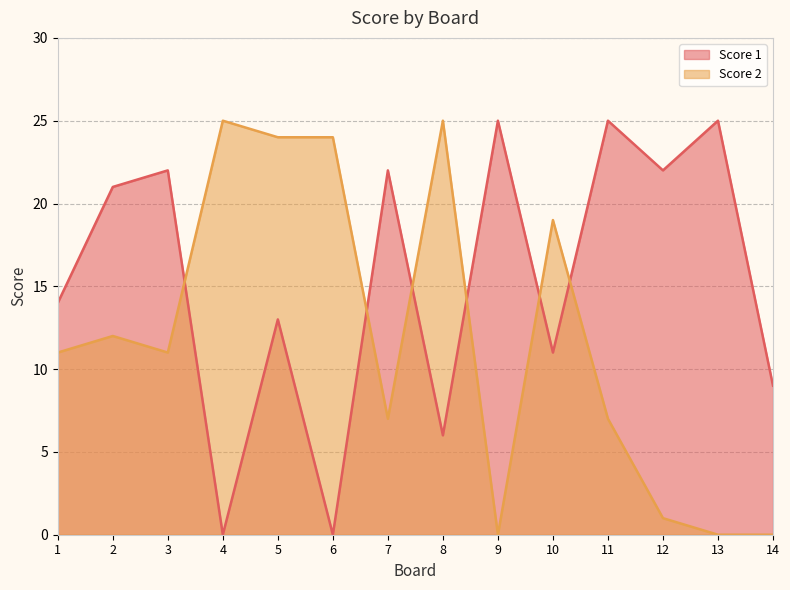

How many interior local peaks does the Score 1 series have?

6